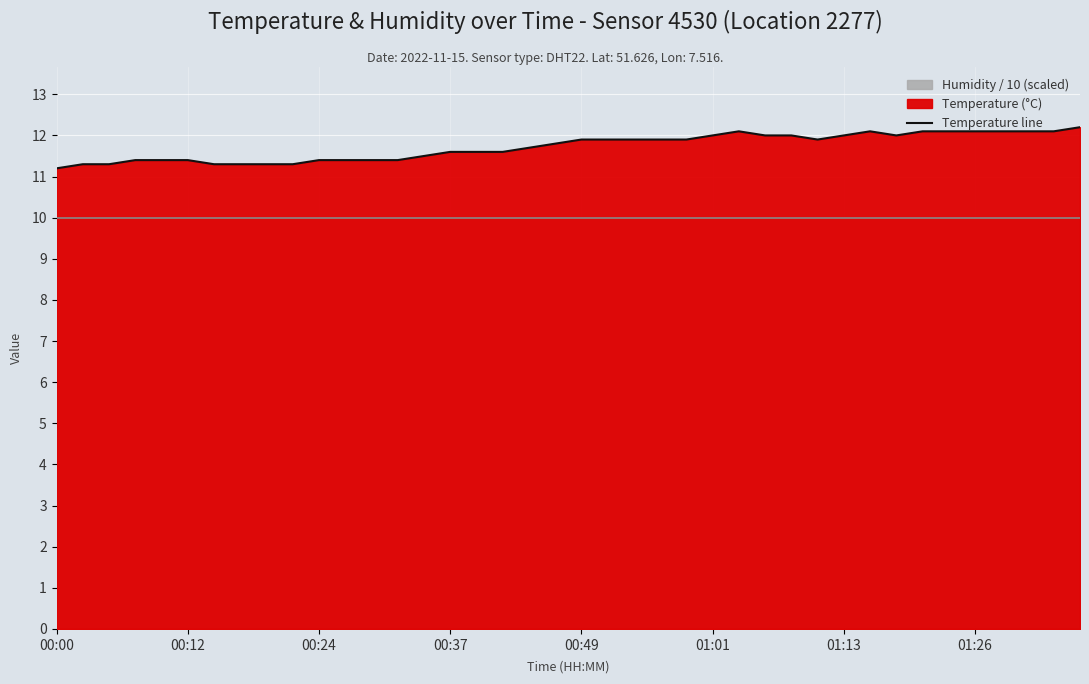

Is it true that Temperature line equals 11.6 at 00:37?

True